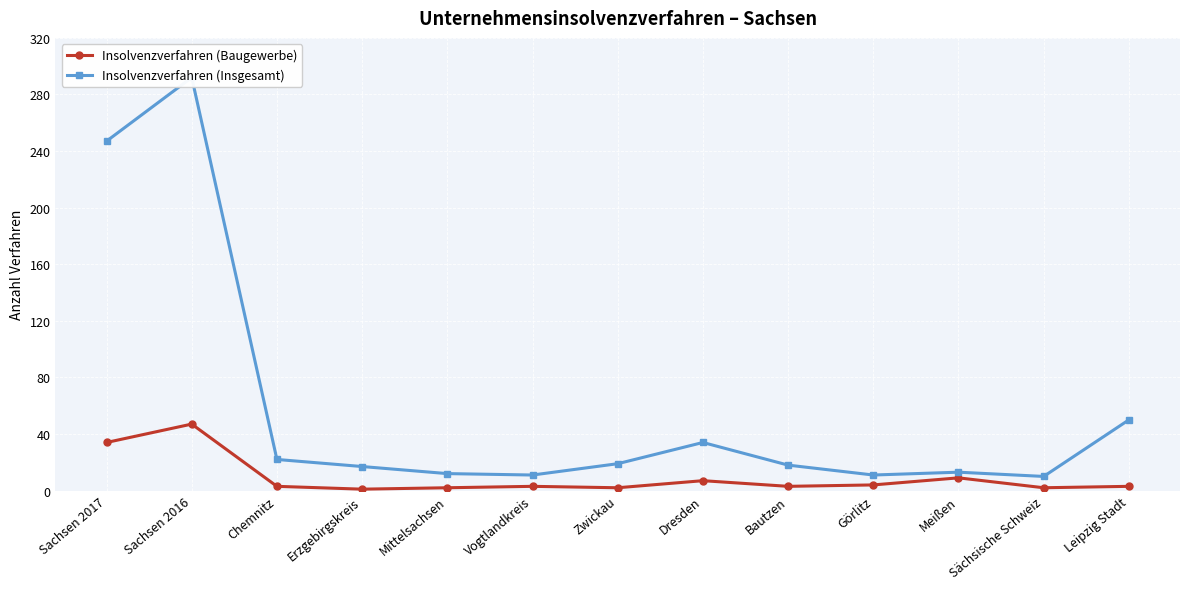

Is the value of Insolvenzverfahren (Baugewerbe) at Dresden greater than the value of Insolvenzverfahren (Insgesamt) at Chemnitz?

No